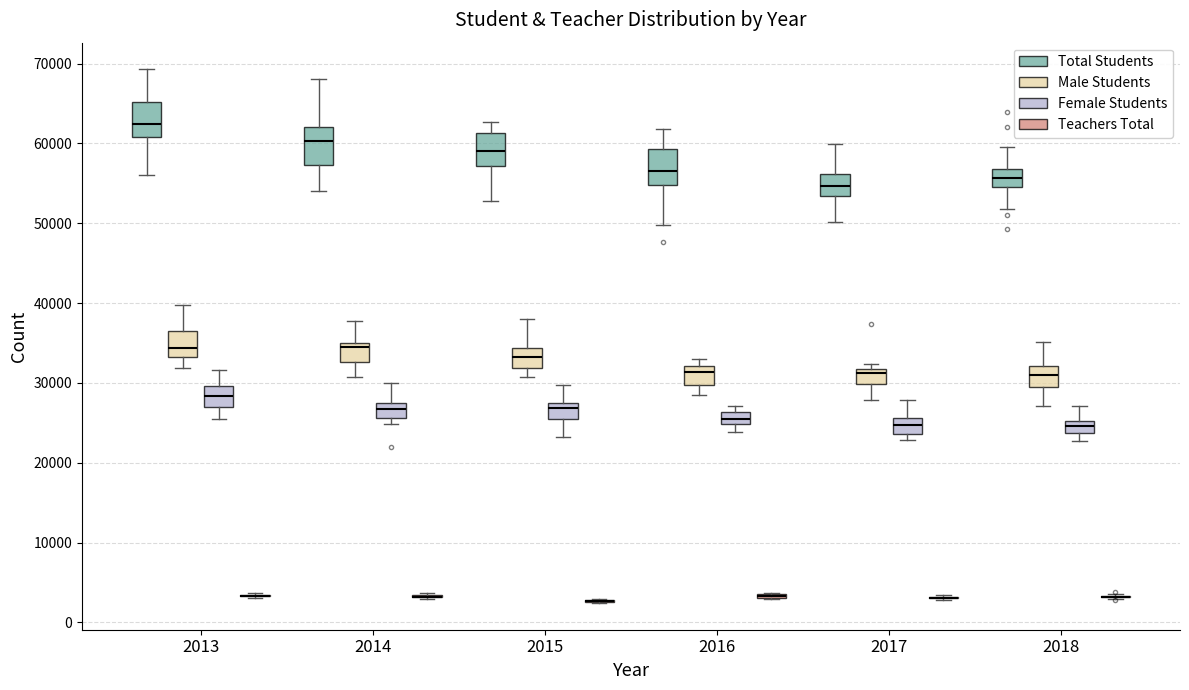

Where does the median line of the box for 2016 (Total Students) sit on the y-axis? The values are not printed on the chart, so give them approximately, as read against the axis.

57000